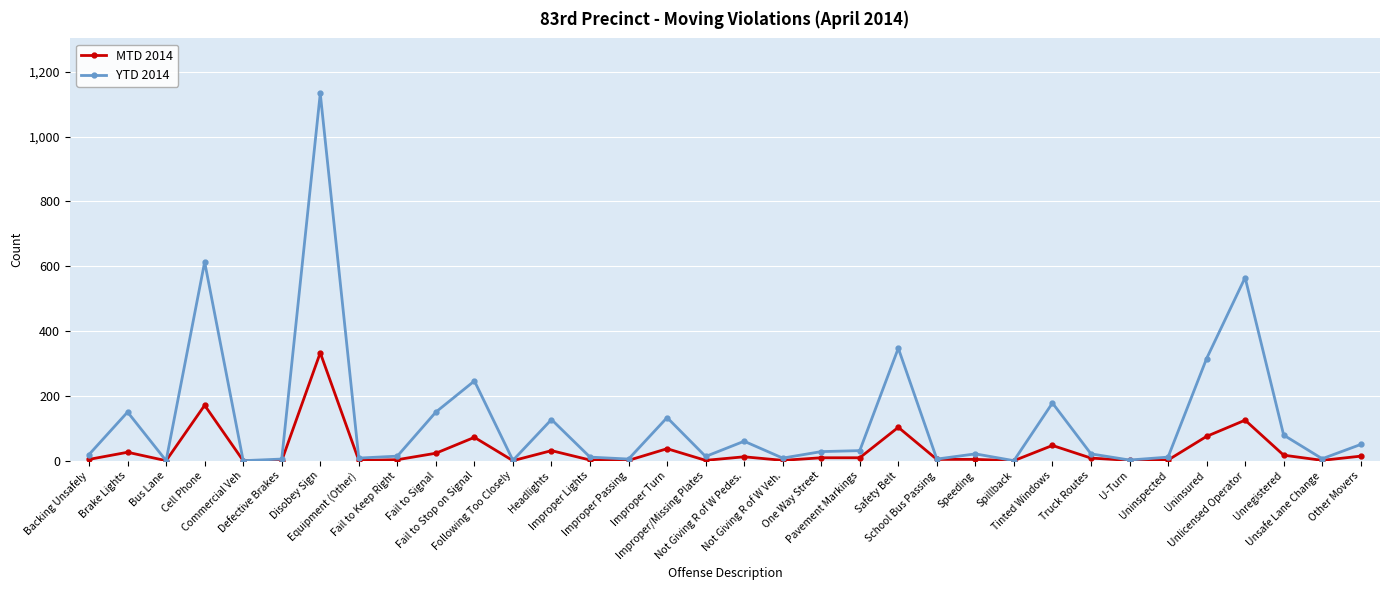

What is the greatest value displayed?

1133